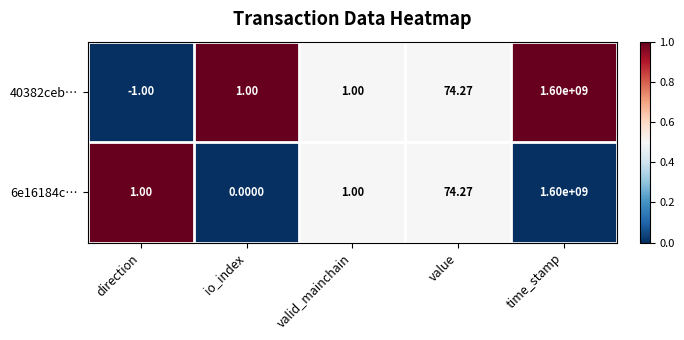

What is the maximum value shown in the chart?

1600000000.0